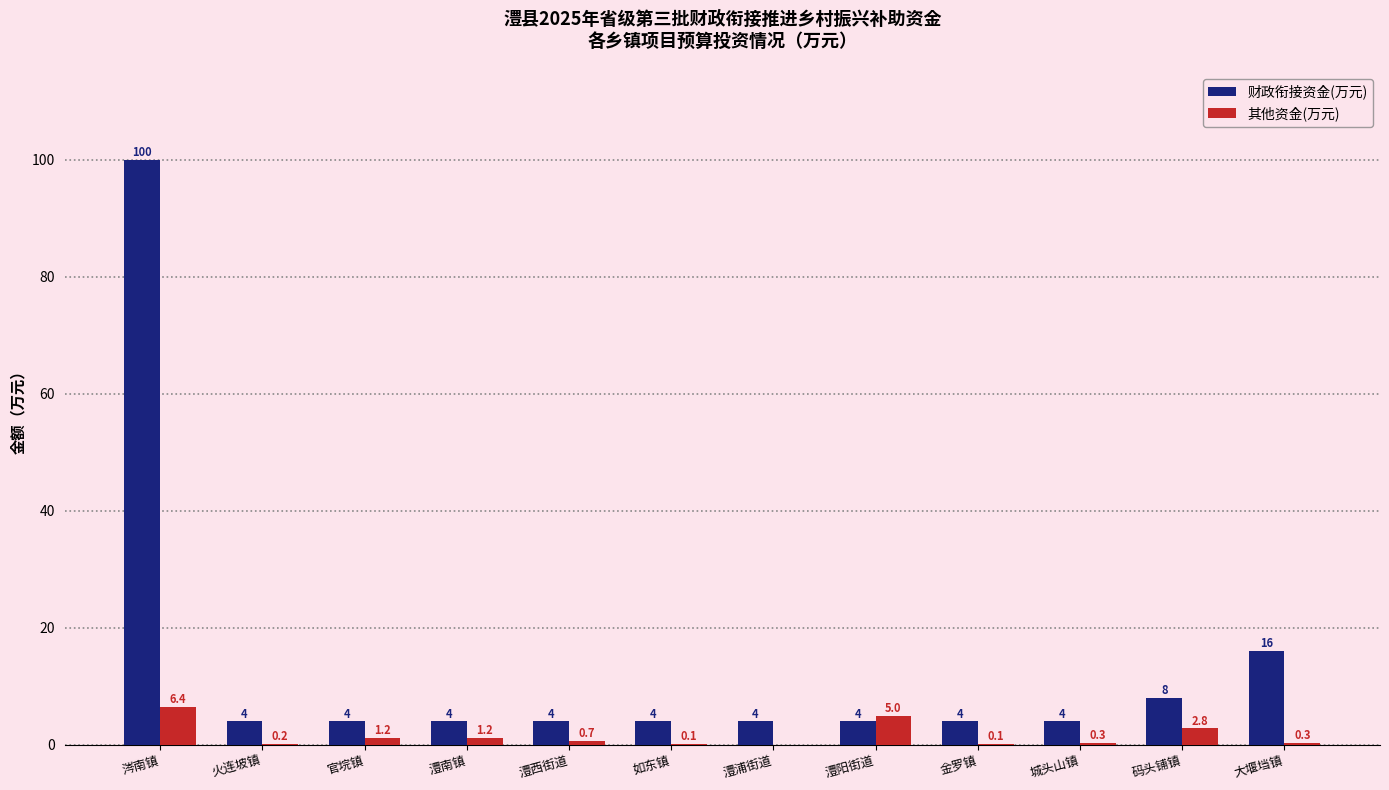

Which label corresponds to the largest value in the chart?

涔南镇